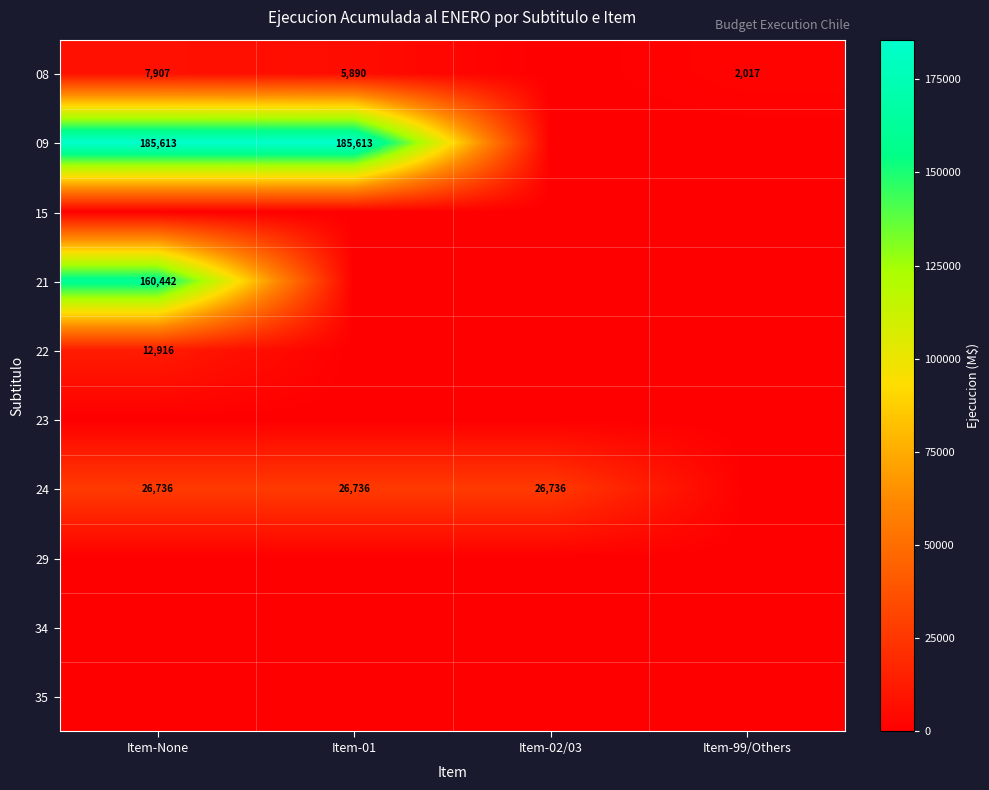

What is the total value across all series at Item-01?

218239